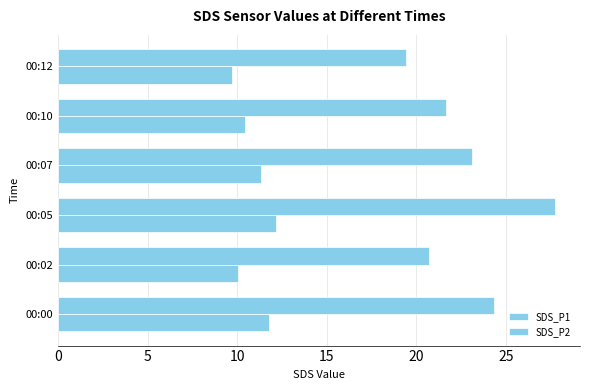

How many values in the SDS_P2 series are below 11?

3